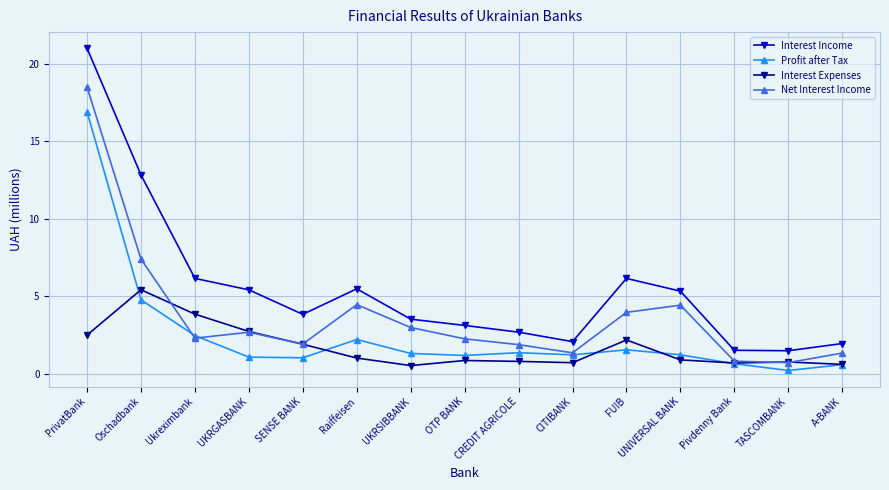

What is the label of the 2nd point from the right?

TASCOMBANK